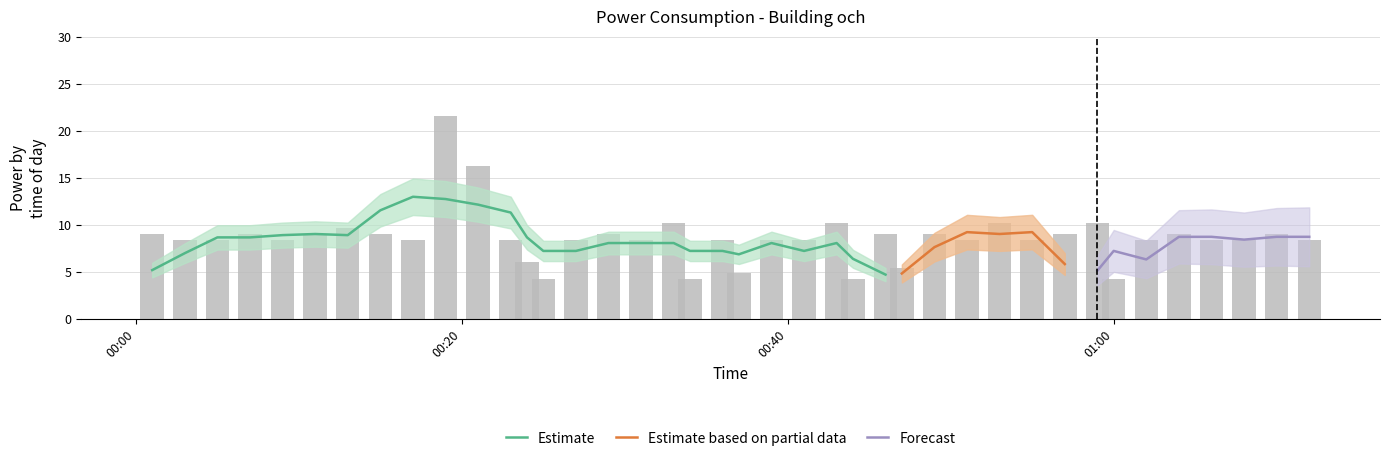

Which category has the highest value across all series?

2023-06-10T00:19:00